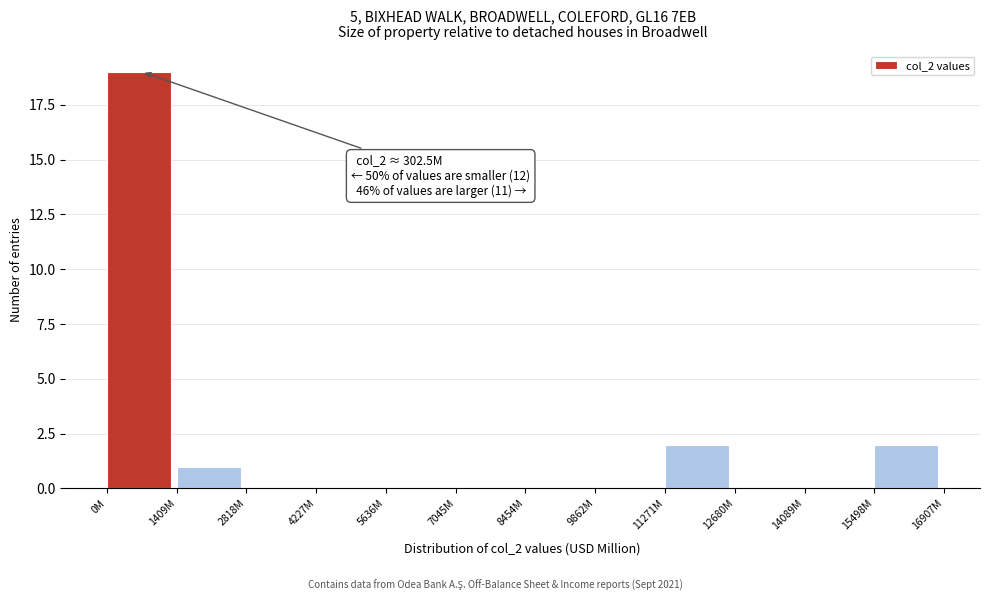

Reading left to right, what are all the values shown in this chart?

0M=19	1409M=1	2818M=0	4227M=0	5636M=0	7045M=0	8454M=0	9862M=0	11271M=2	12680M=0	14089M=0	15498M=2